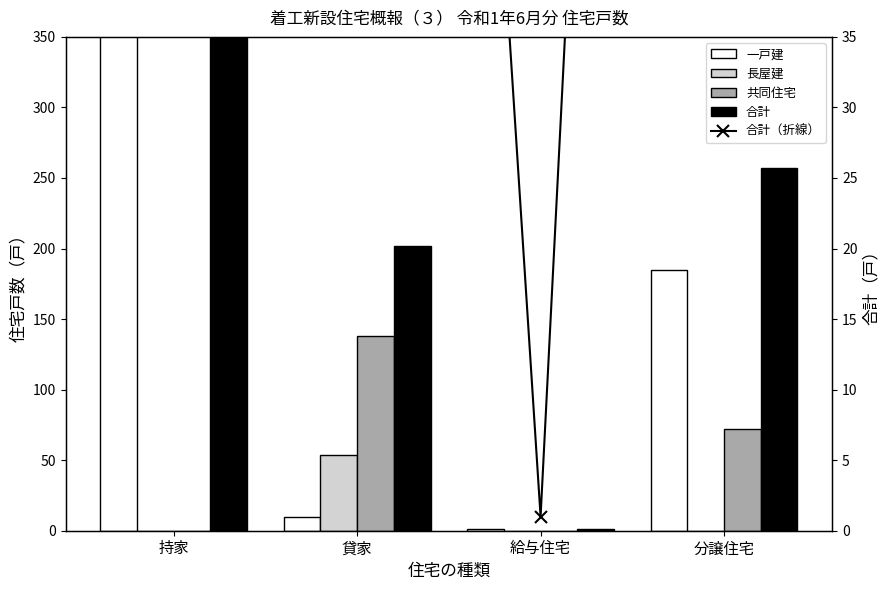

Rank the series by their maximum value, from highest to lowest.

一戸建, 合計, 合計（折線）, 共同住宅, 長屋建